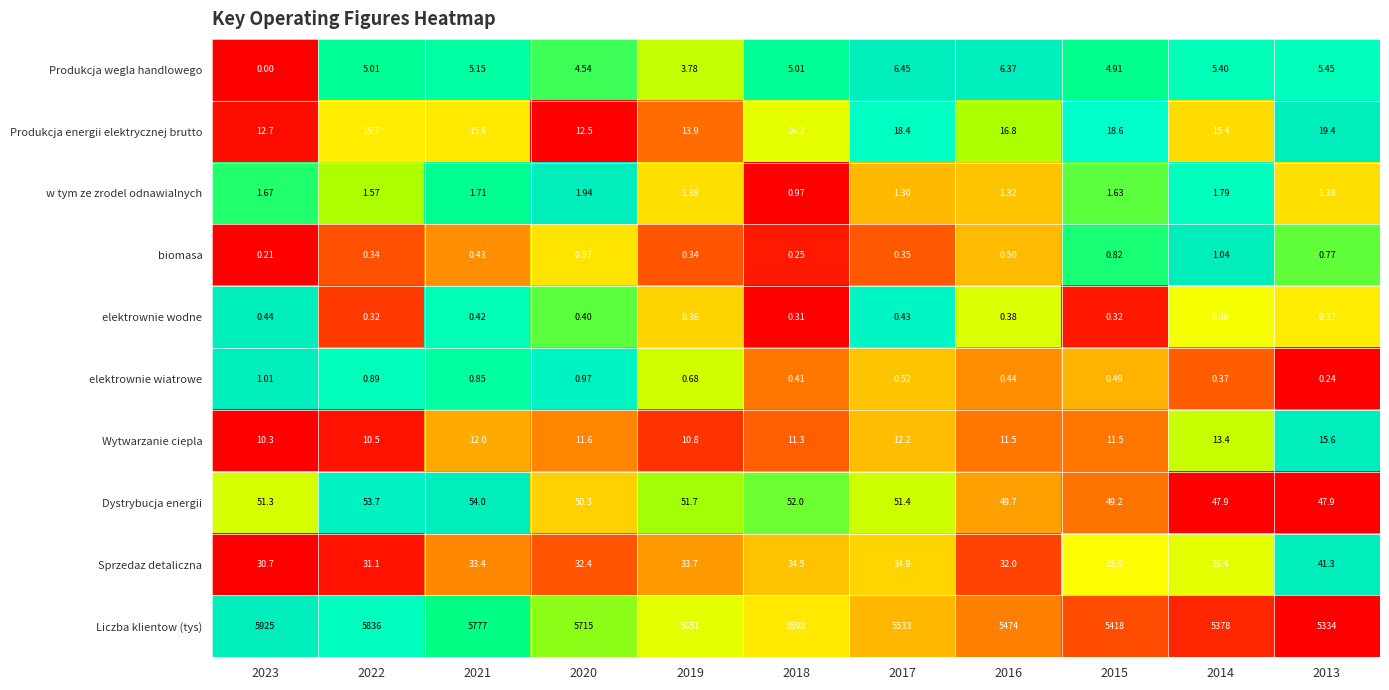

Which series changed the most between 2017 and 2016?

Liczba klientow (tys)